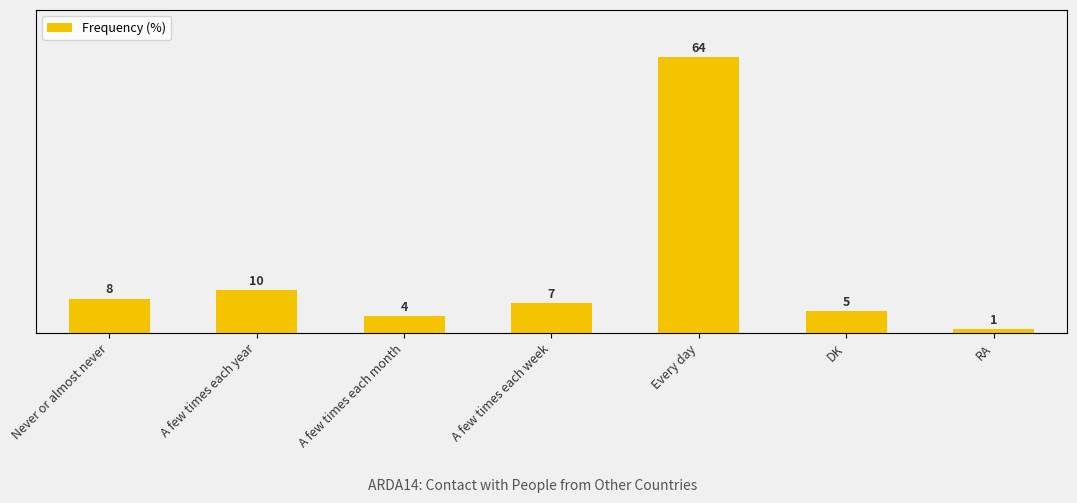

What is the average value?

14